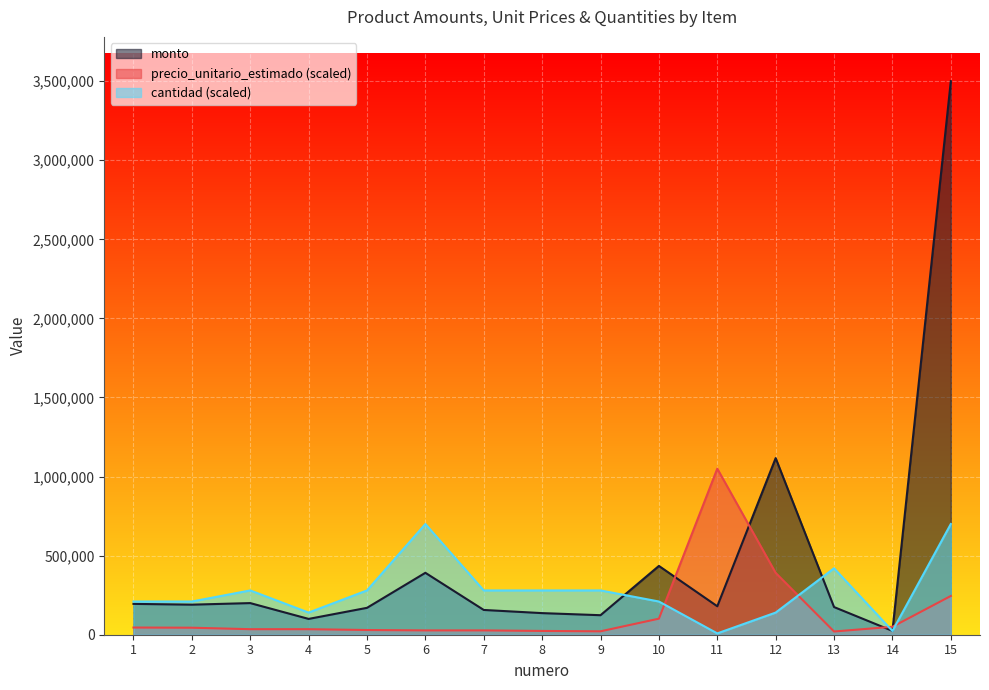

Where is the first local maximum for monto?

3